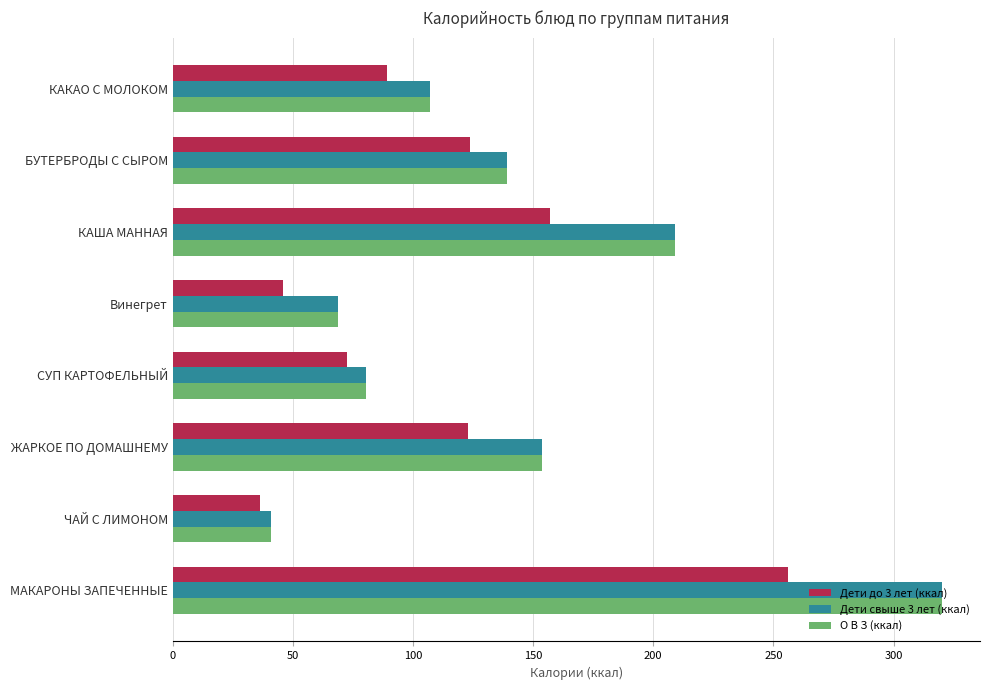

Between КАКАО С МОЛОКОМ and Винегрет, which series saw the biggest shift?

Дети до 3 лет (ккал)